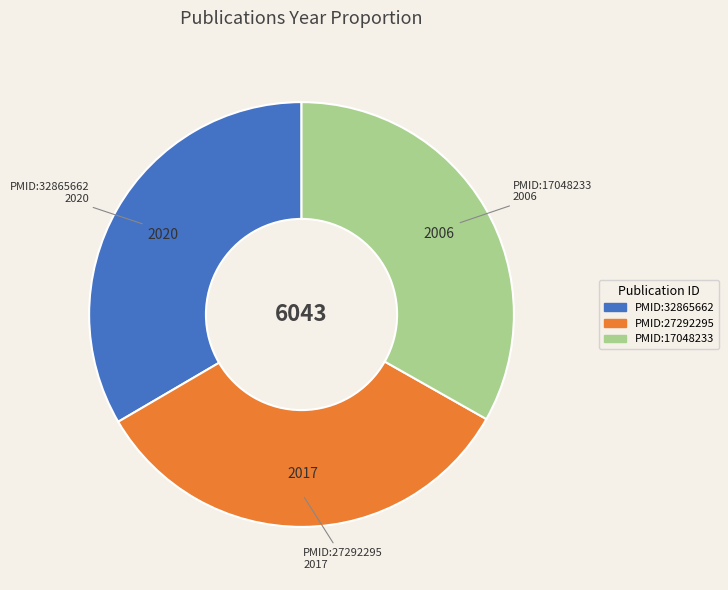

How many slices are in this pie chart?

3